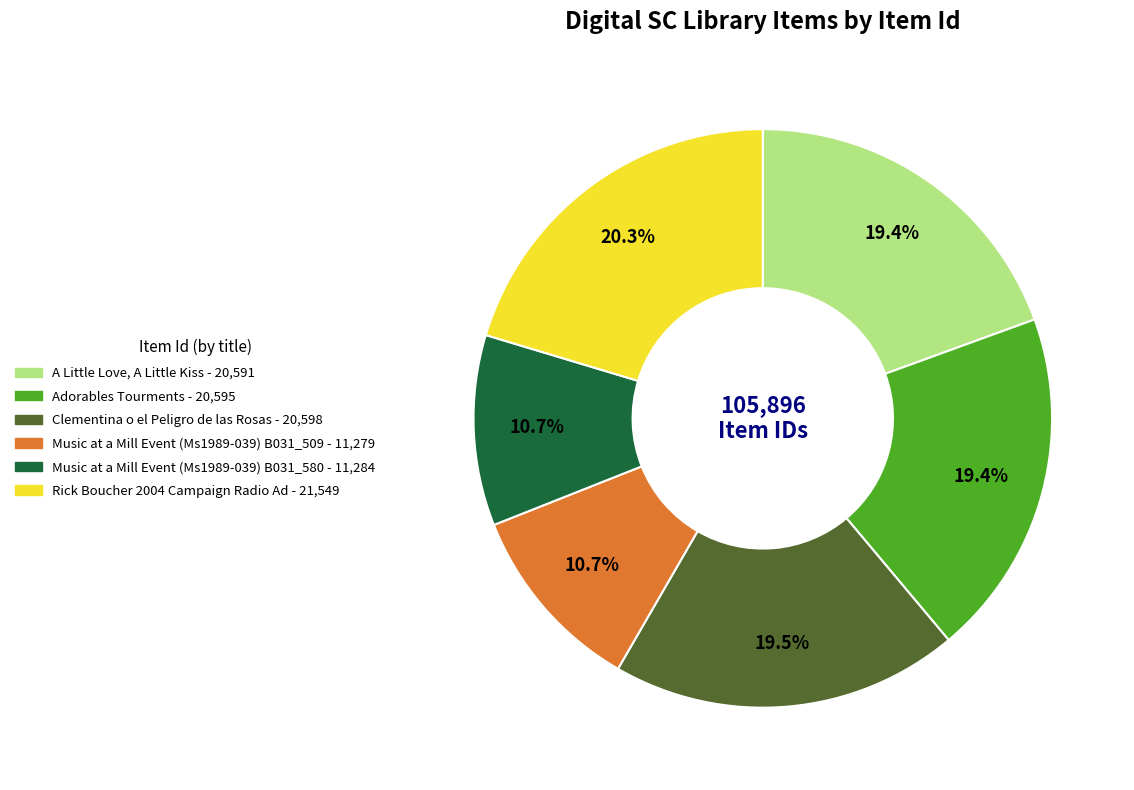

What is the ratio of the value at Music at a Mill Event (Ms1989-039) B031_509 to the value at Clementina o el Peligro de las Rosas?

0.5